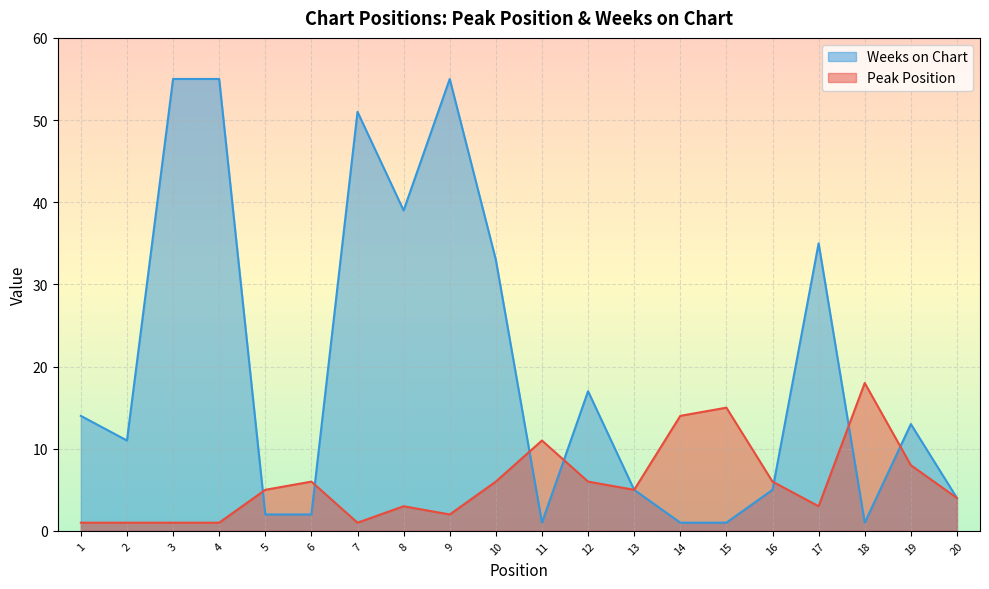

How many data points in Peak Position are less than 5?

9